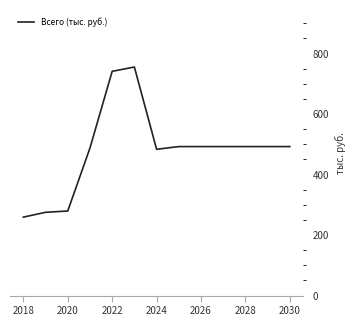

What is the smallest value displayed?

259.2